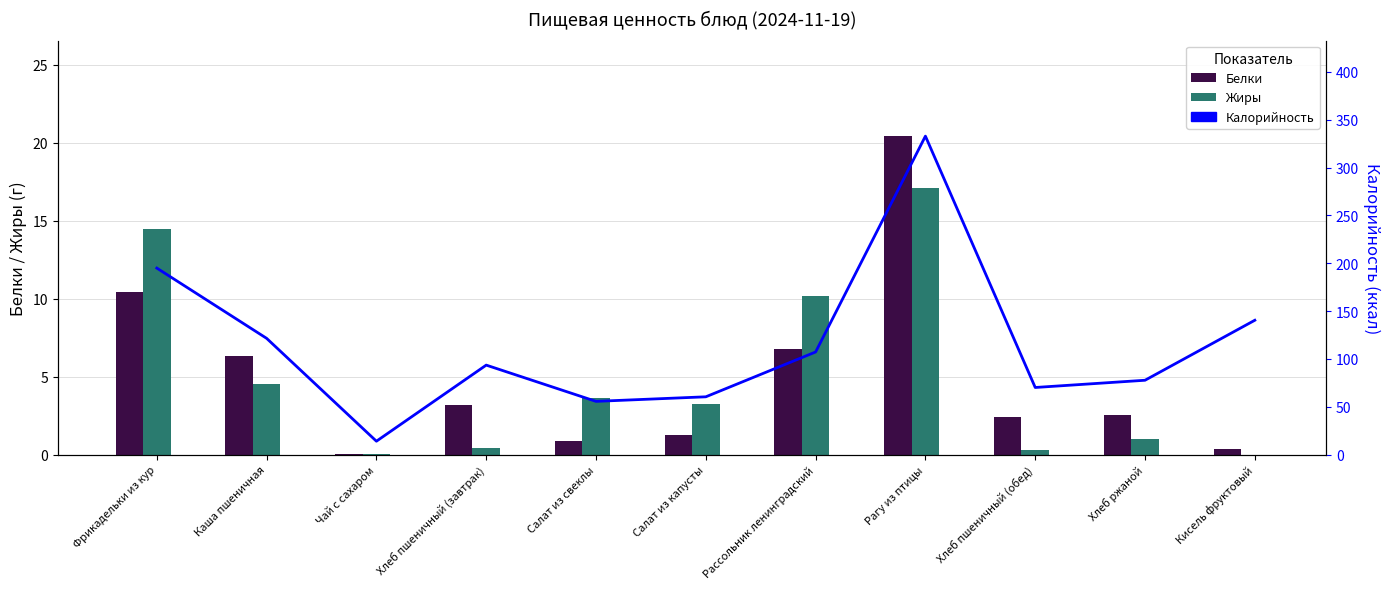

What is the difference between the maximum and second lowest values in the Калорийность series?

277.2